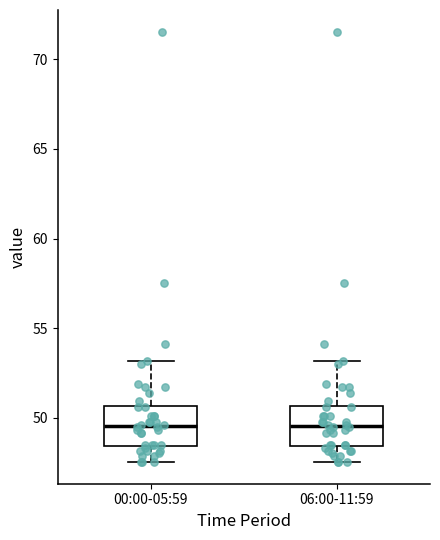

Reading left to right, read every box against the y-axis: the position of its median line, the range the box covers, and the ends of its whiskers. The values are not printed on the chart, so give them approximately, as read against the axis.

00:00-05:59: median 49.5, box 48.5 to 50.5, whiskers 47.5 to 53.0
06:00-11:59: median 49.5, box 48.5 to 50.5, whiskers 47.5 to 53.0